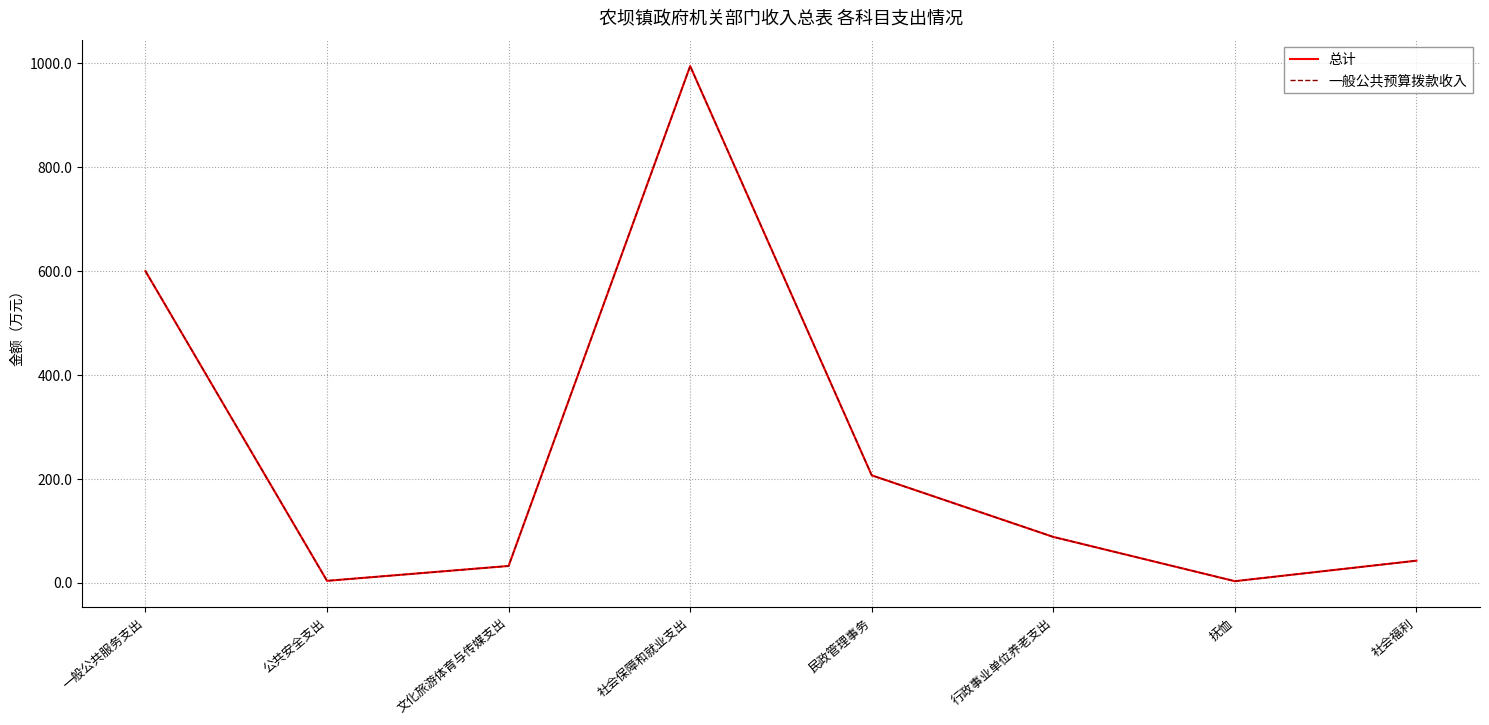

What is the label of the 8th point from the left?

社会福利